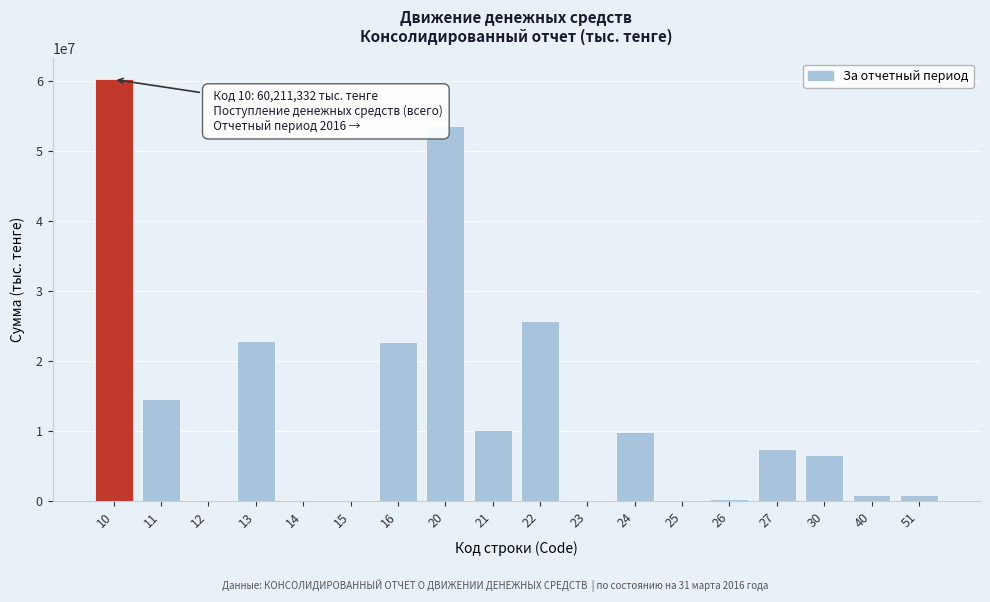

What is the maximum value shown in the chart?

60211331.8